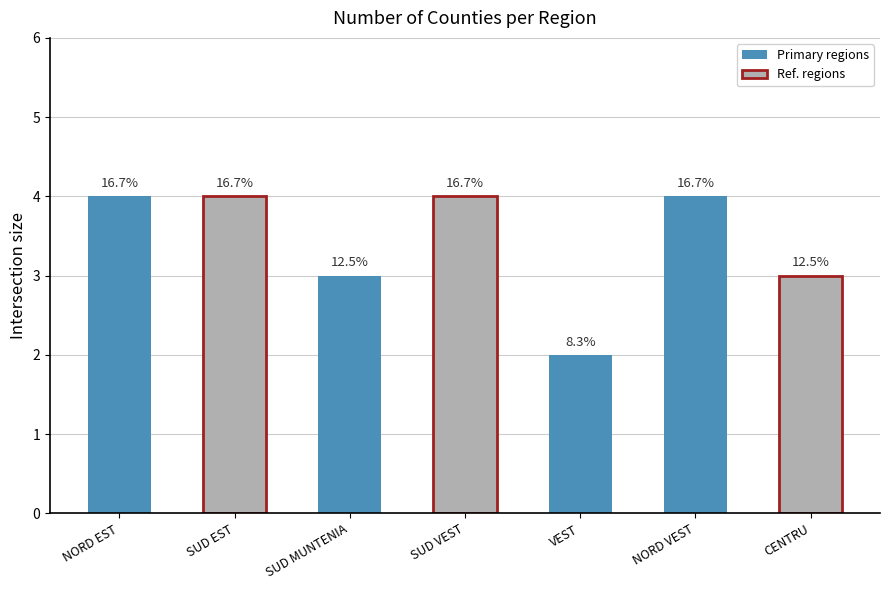

Reading left to right, list all the values displayed in this chart.

NORD EST=4	SUD EST=4	SUD MUNTENIA=3	SUD VEST=4	VEST=2	NORD VEST=4	CENTRU=3